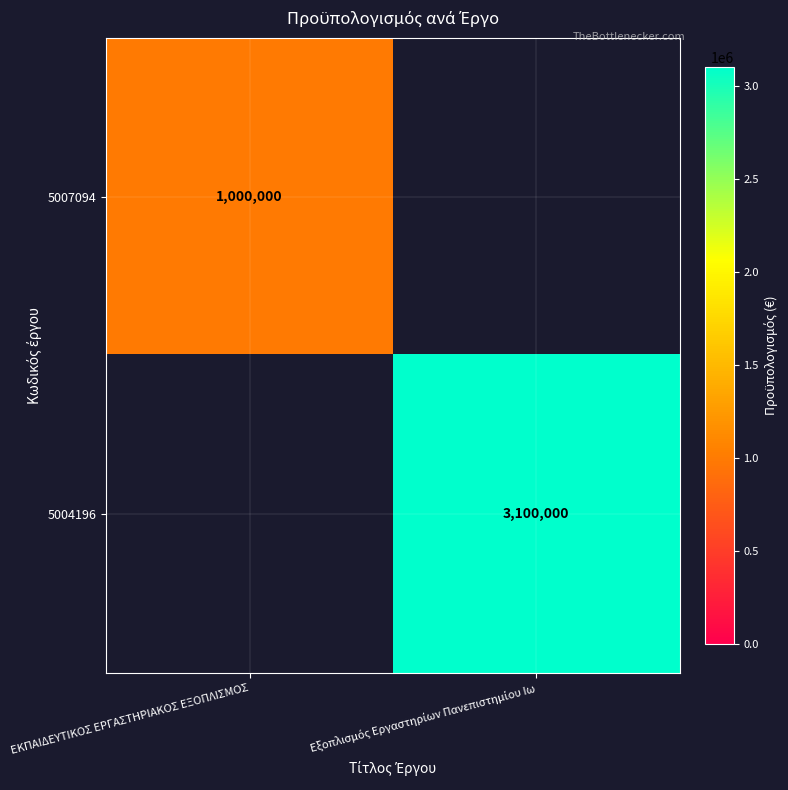

At which category does the chart reach its minimum across all series?

Εξοπλισμός Εργαστηρίων Πανεπιστημίου Ιω